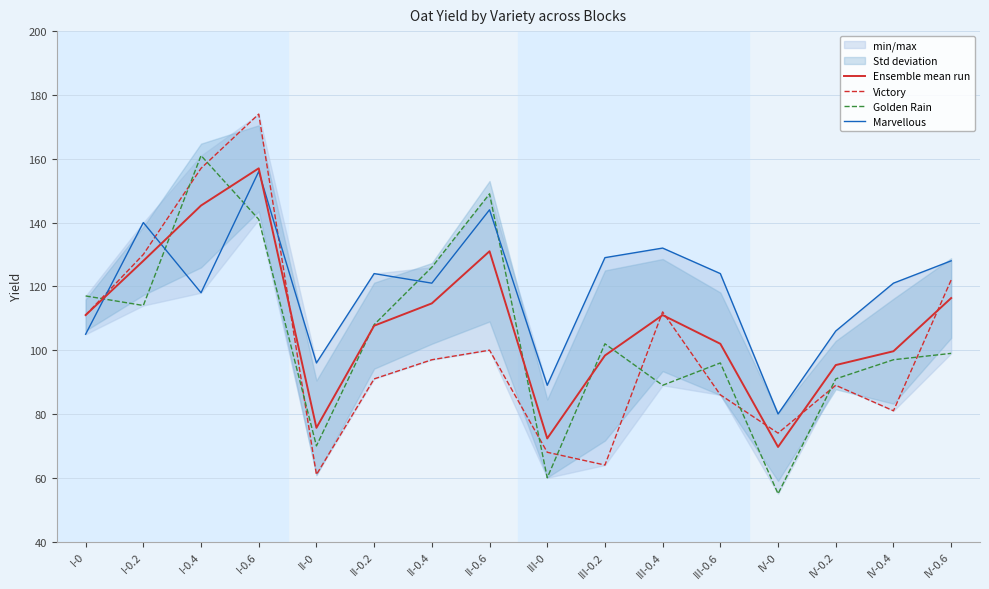

Which series ends up on top after the final intersection of Marvellous and Golden Rain?

Marvellous